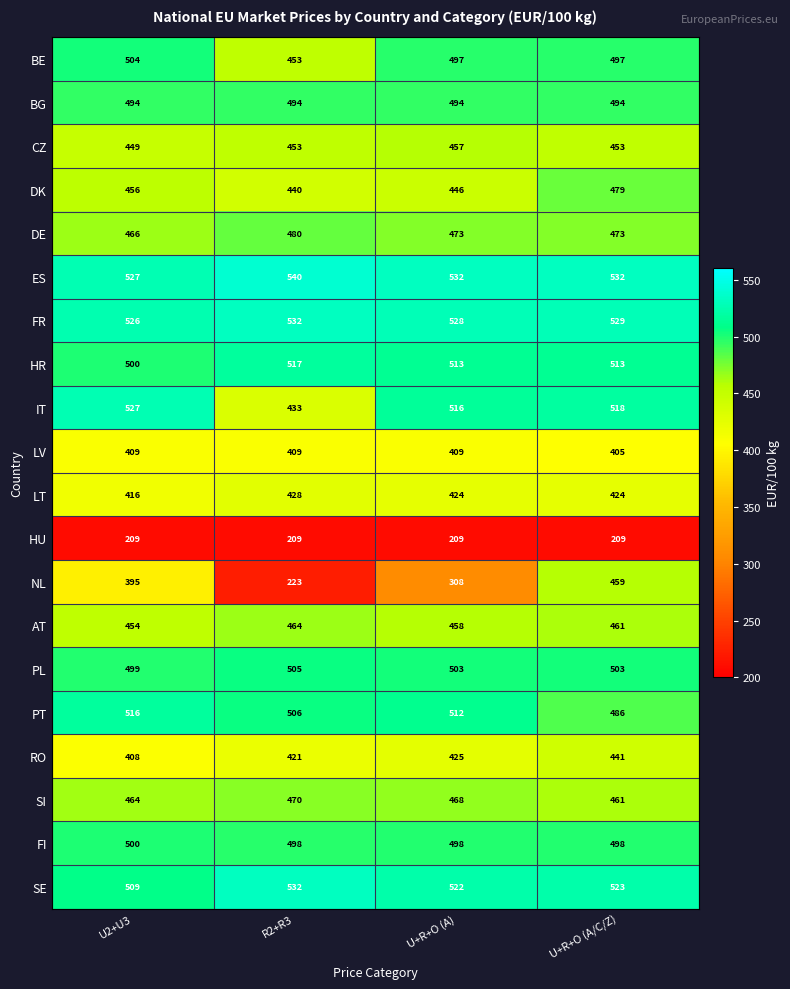

The value of AT at U+R+O (A/C/Z) is 631. True or false?

False